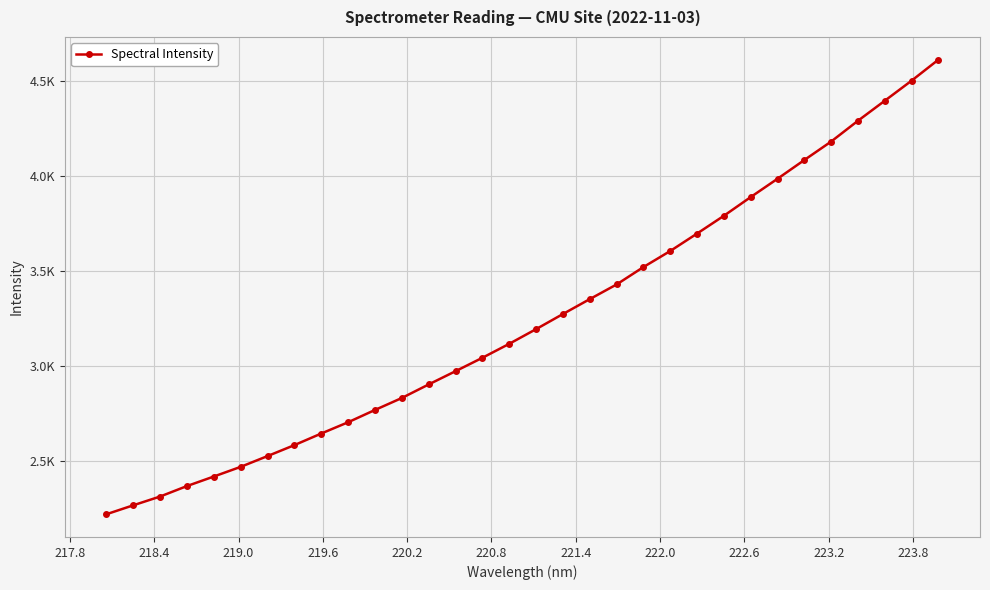

True or false: there are more than 2 points higher than both neighbors.

False